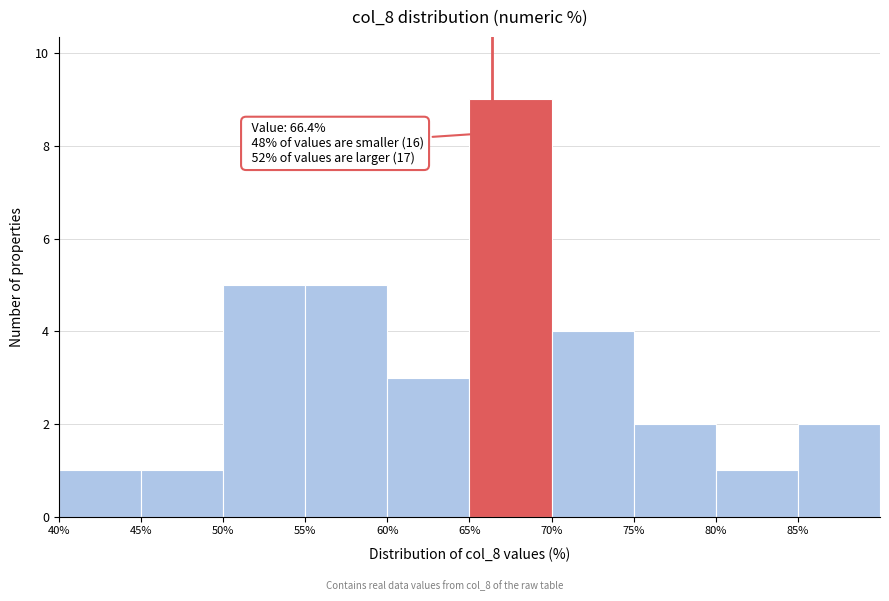

Which range on the x-axis has the tallest bar?

65 to 70